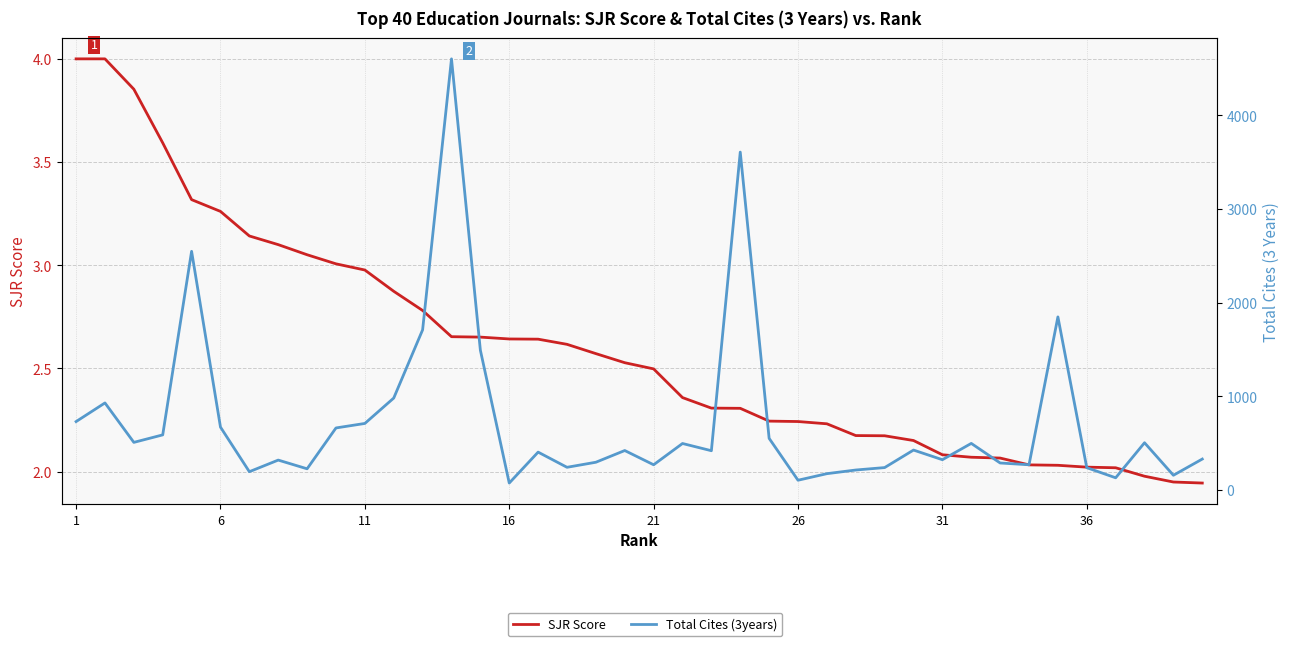

Reading left to right, list all the values displayed in this chart.

SJR Score: 4.0	4.0	3.9	3.6	3.3	3.3	3.1	3.1	3.1	3.0	3.0	2.9	2.8	2.7	2.7	2.6	2.6	2.6	2.6	2.5	2.5	2.4	2.3	2.3	2.2	2.2	2.2	2.2	2.2	2.2	2.1	2.1	2.1	2.0	2.0	2.0	2.0	2.0	1.9	1.9
Total Cites (3years): 732.0	931.0	510.0	590.0	2549.0	673.0	197.0	321.0	228.0	664.0	712.0	983.0	1711.0	4603.0	1494.0	76.0	406.0	244.0	298.0	423.0	271.0	498.0	421.0	3608.0	553.0	106.0	176.0	215.0	241.0	428.0	325.0	499.0	290.0	271.0	1849.0	240.0	132.0	506.0	159.0	332.0